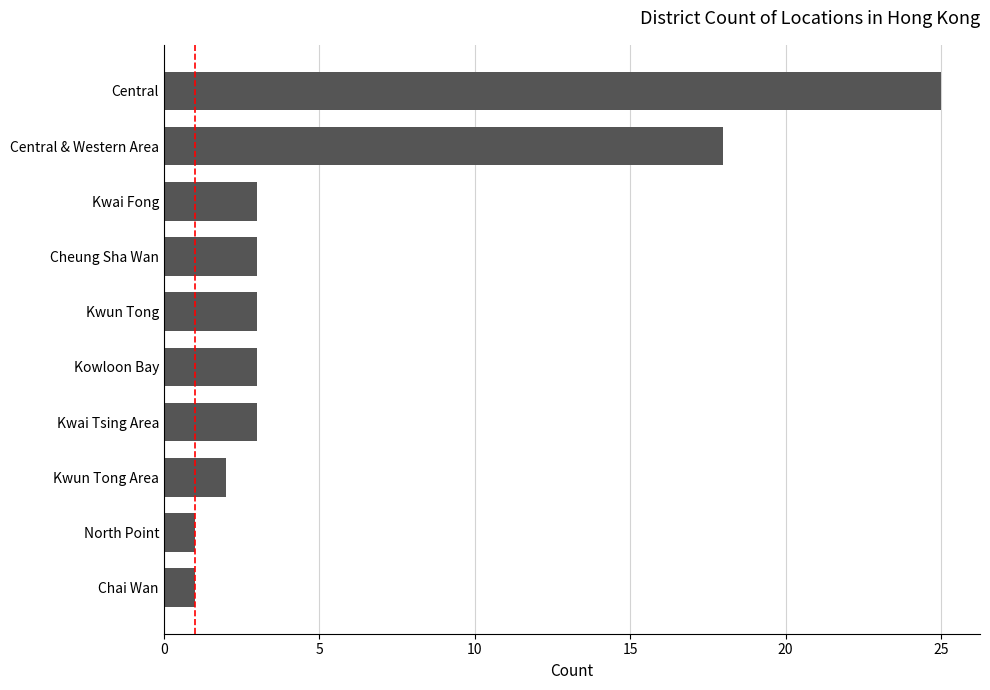

Reading top to bottom, transcribe all the data shown in this chart.

Central=25	Central & Western Area=18	Kwai Fong=3	Cheung Sha Wan=3	Kwun Tong=3	Kowloon Bay=3	Kwai Tsing Area=3	Kwun Tong Area=2	North Point=1	Chai Wan=1